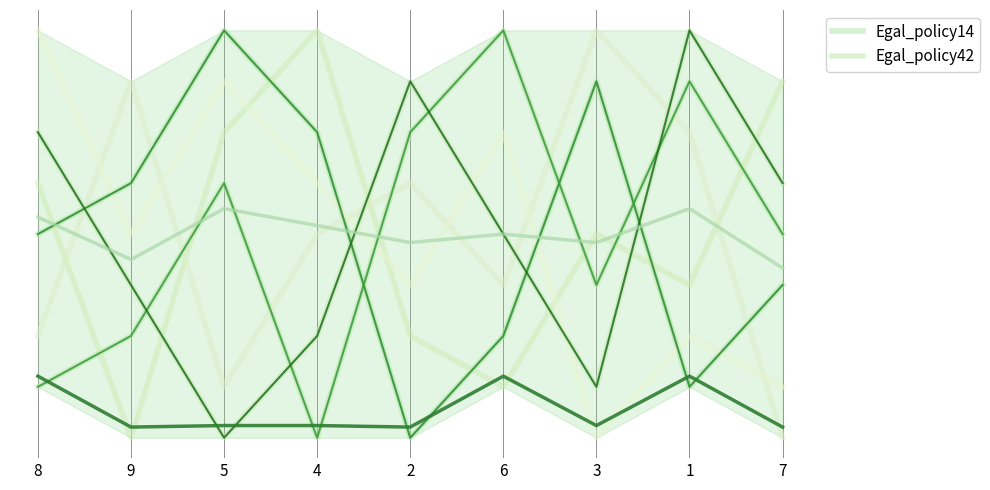

How many interior local peaks does the Egal_policy14 series have?

3